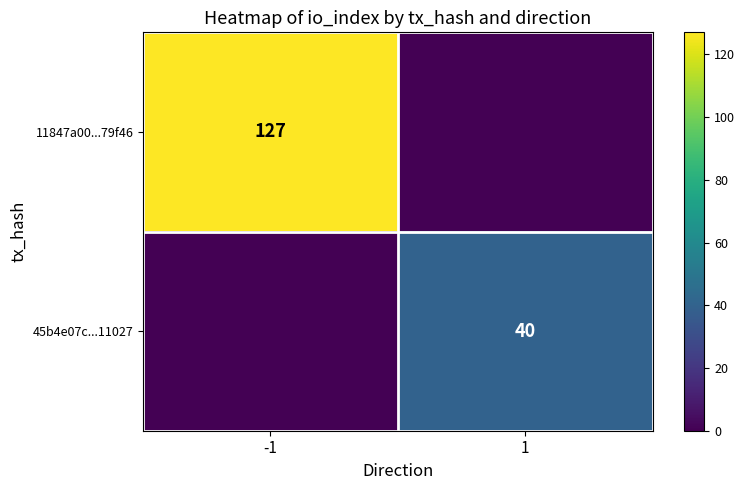

True or false: 45b4e07c...11027 has a value of 56 at 1.

False